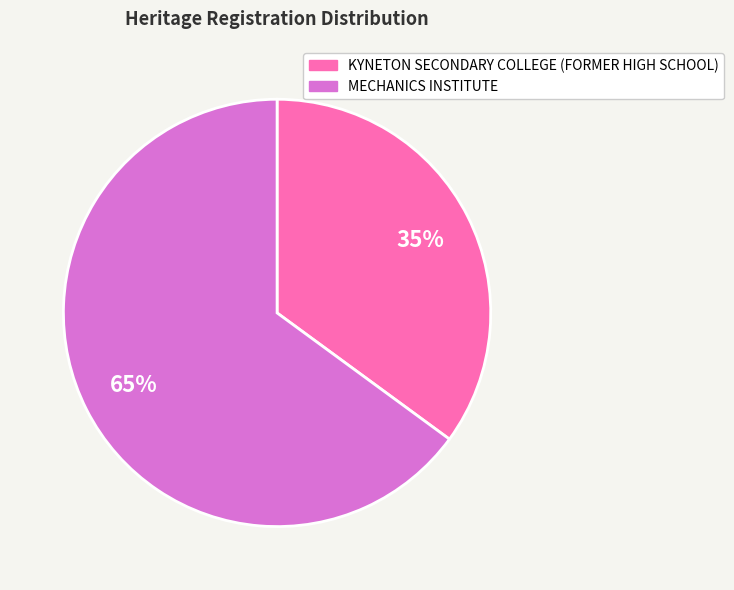

To the nearest percent, what is the average slice percentage?

50%